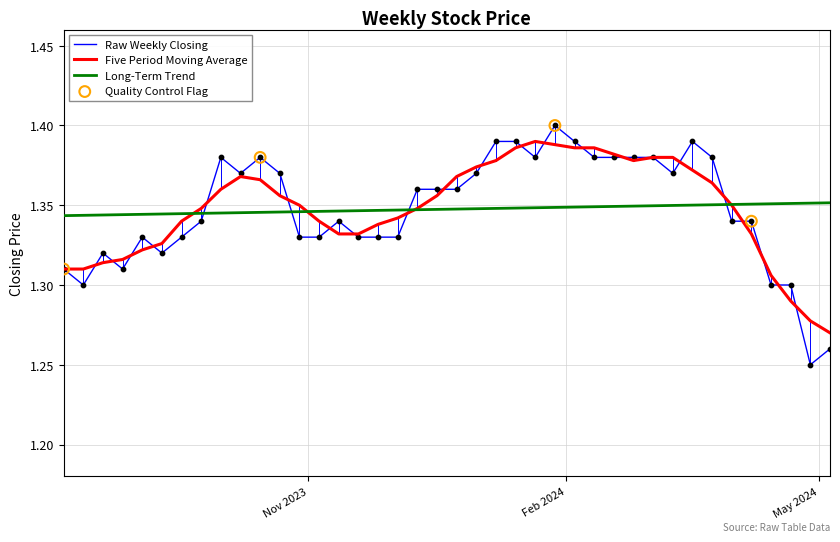

Which series ends up on top after the final intersection of Long-Term Trend and Raw Weekly Closing?

Long-Term Trend